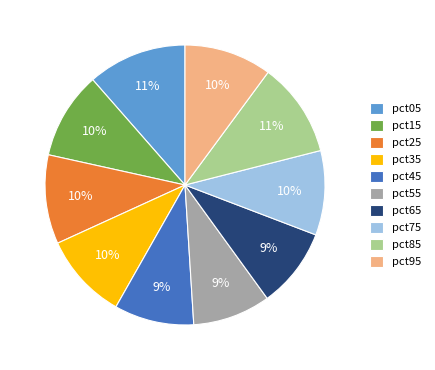

To the nearest percent, what portion does pct15 represent?

10%